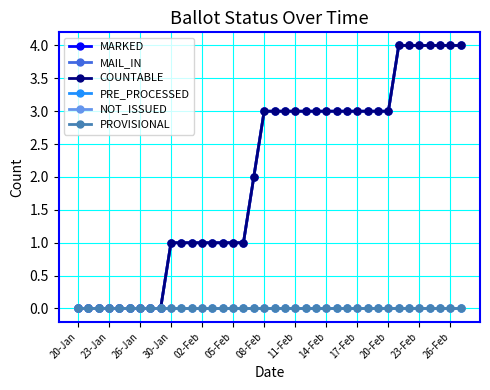

At which label does MAIL_IN reach its peak?

31